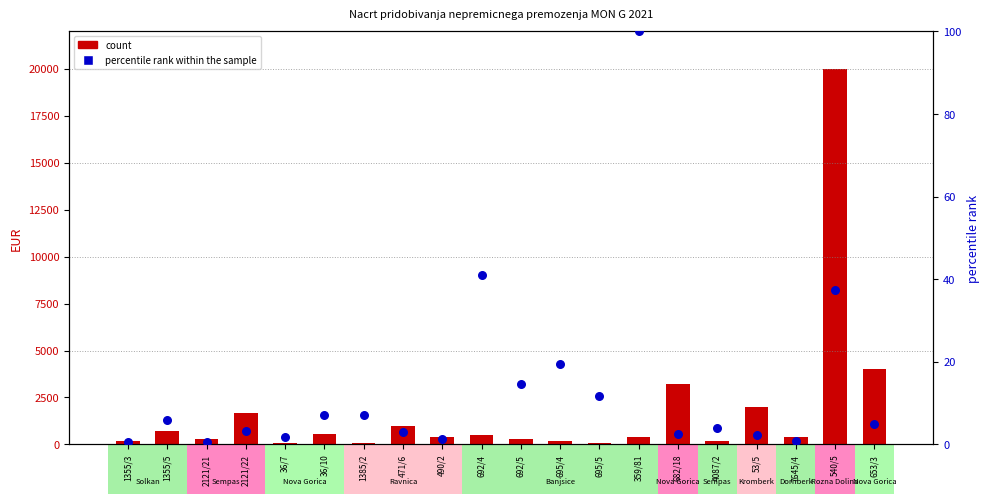

Which series contains the lowest Y value?

percentile rank within the sample